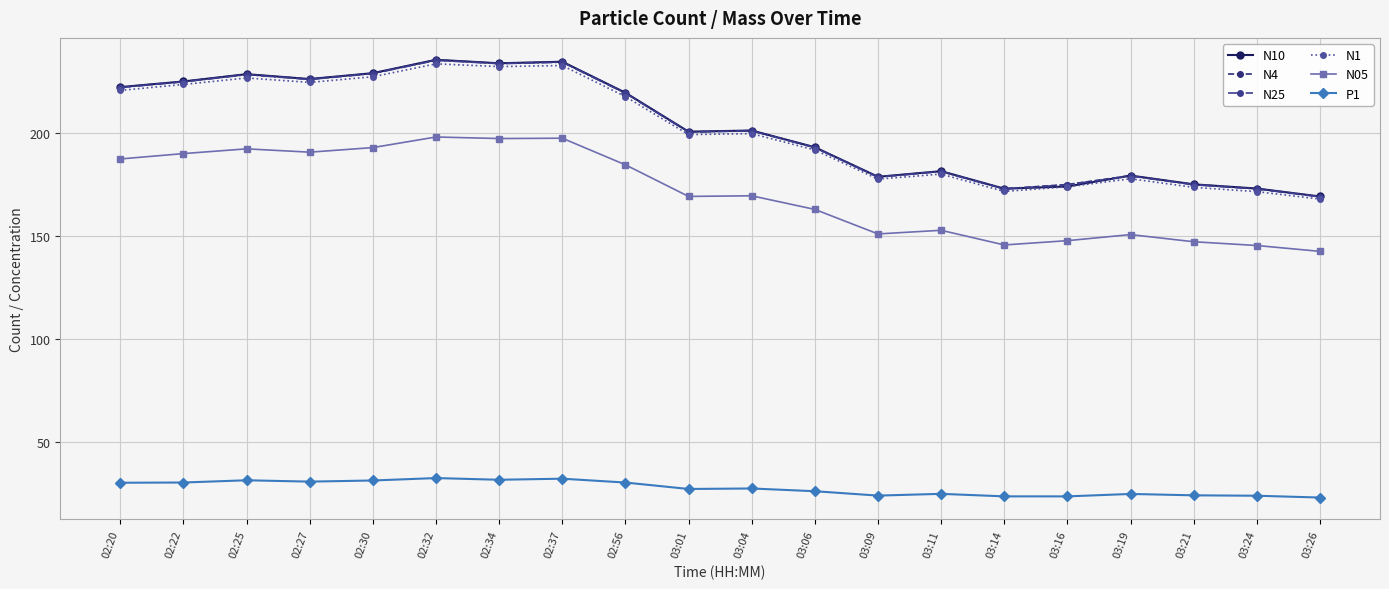

What are all the series names shown in the legend?

N10, N4, N25, N1, N05, P1